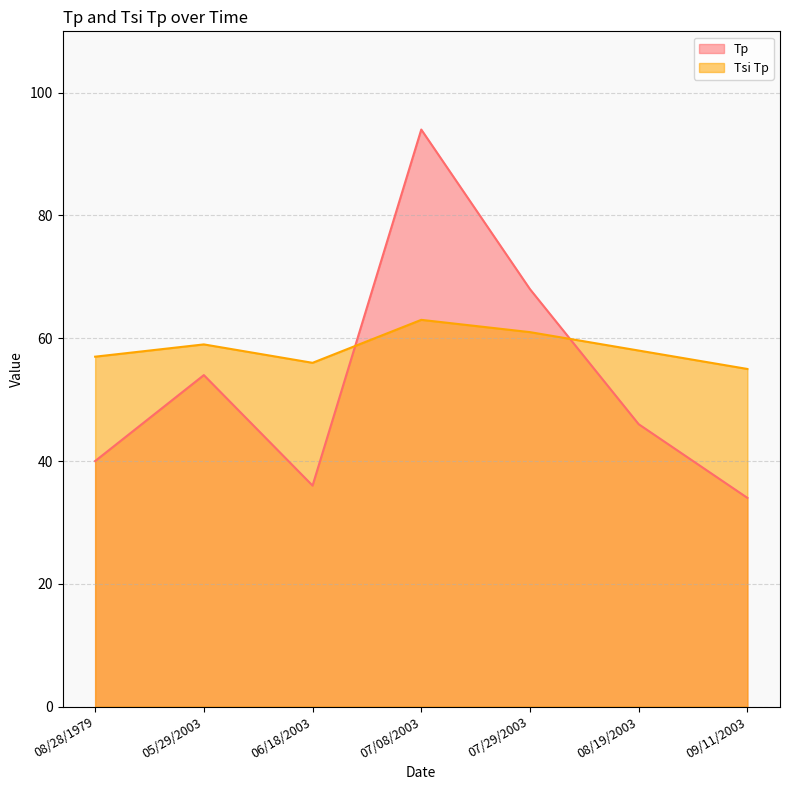

Between which two adjacent categories do Tp and Tsi Tp first intersect?

06/18/2003 and 07/08/2003